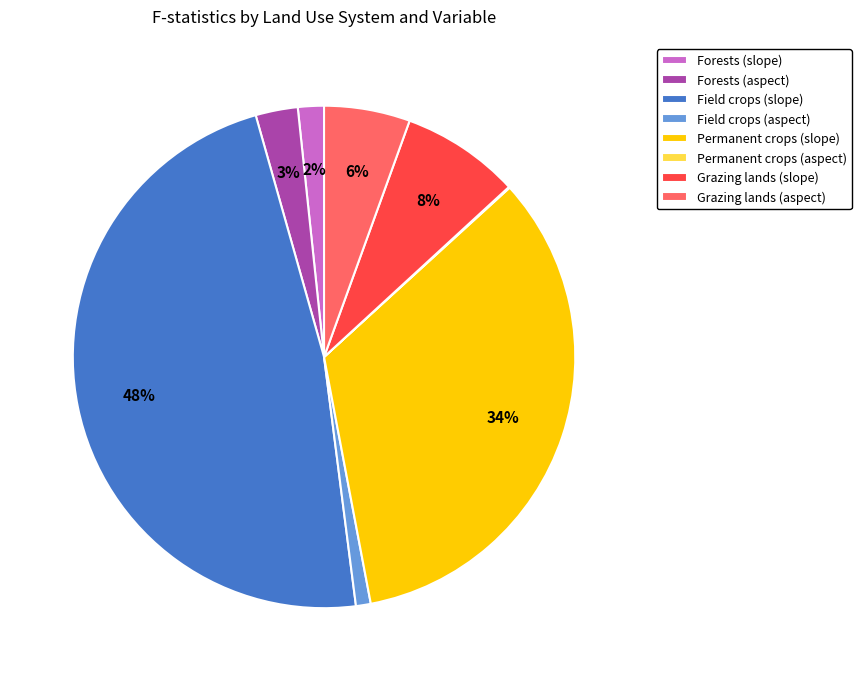

What percentage is the Field crops (aspect) slice, to the nearest percent?

1%